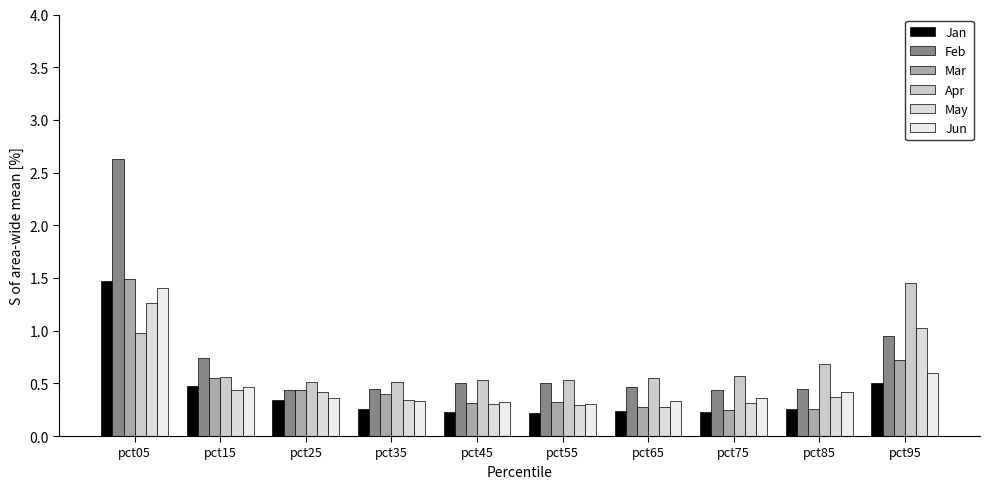

How many groups of bars are there?

10